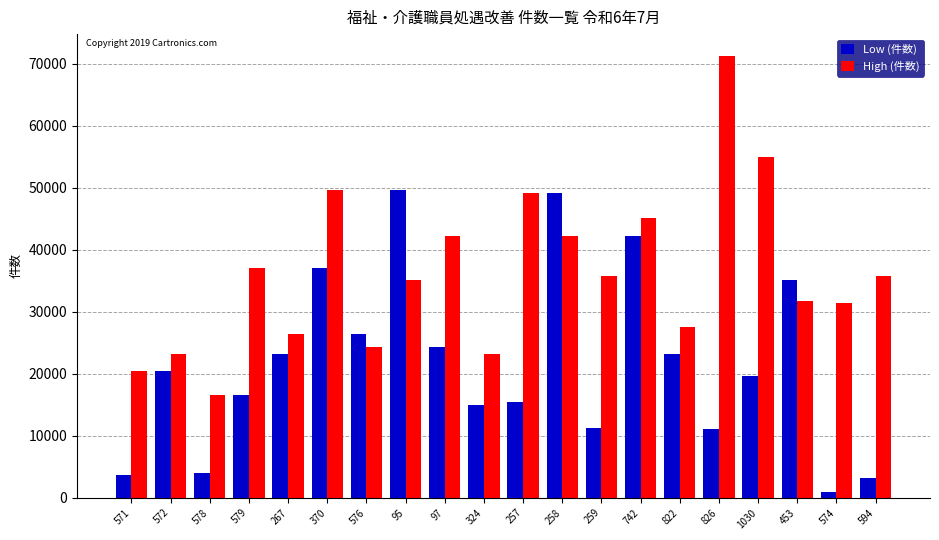

What is the average value of the High (件数) series?

36157